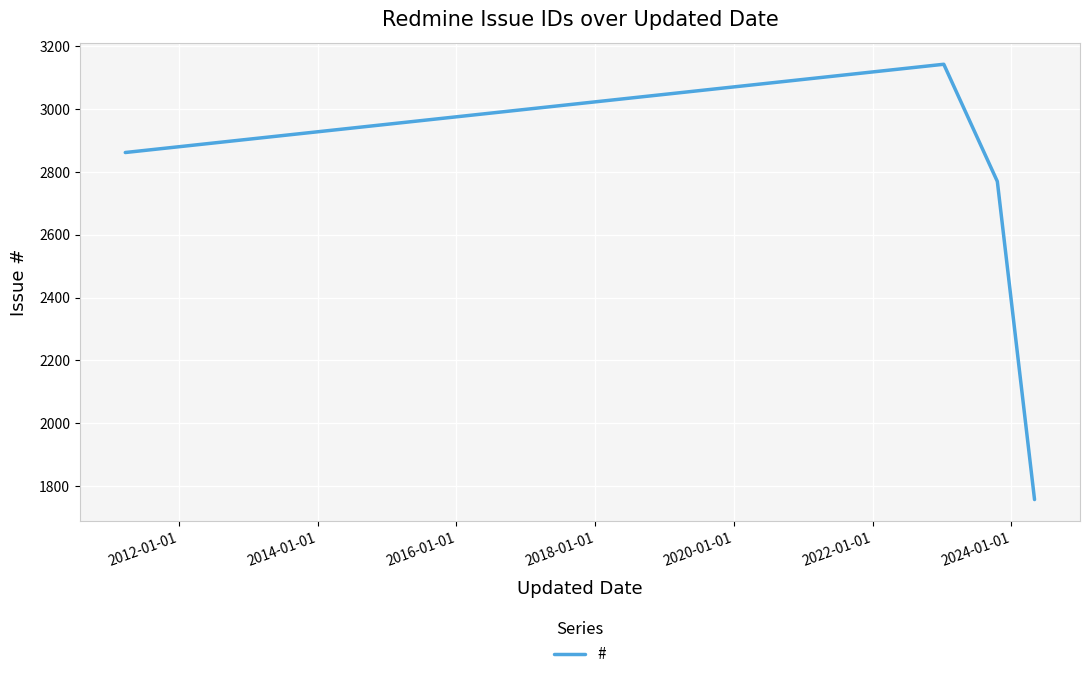

True or false: the data has more than 0 interior local peaks.

True